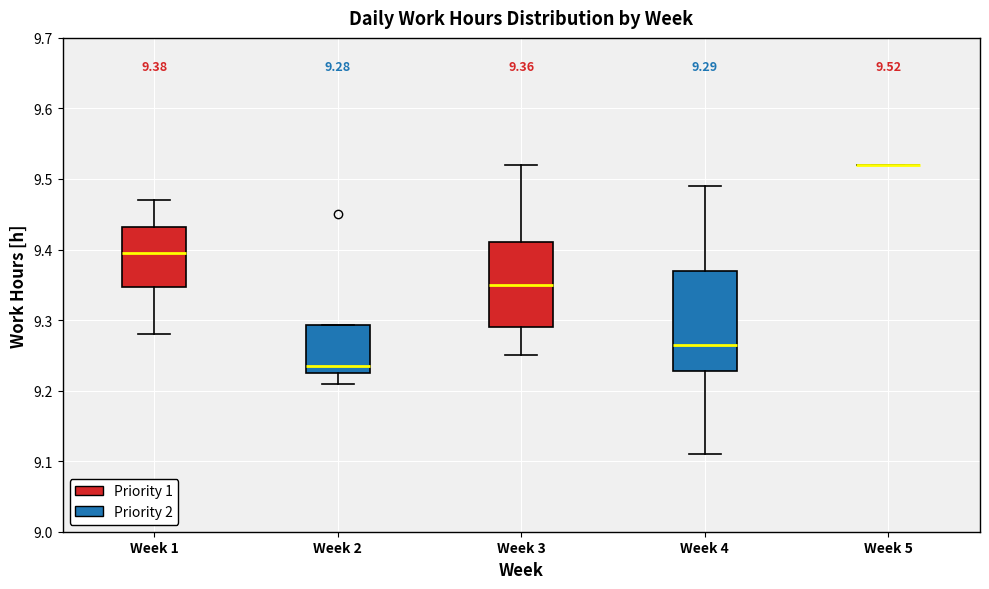

Comparing the boxes themselves (not the whiskers), which one is the tallest?

Week 4